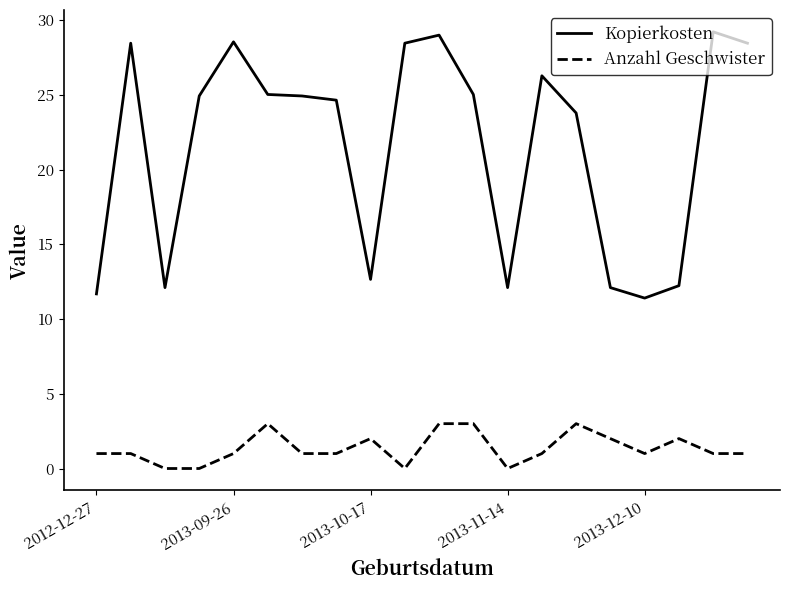

Which series has the largest total across all categories?

Kopierkosten